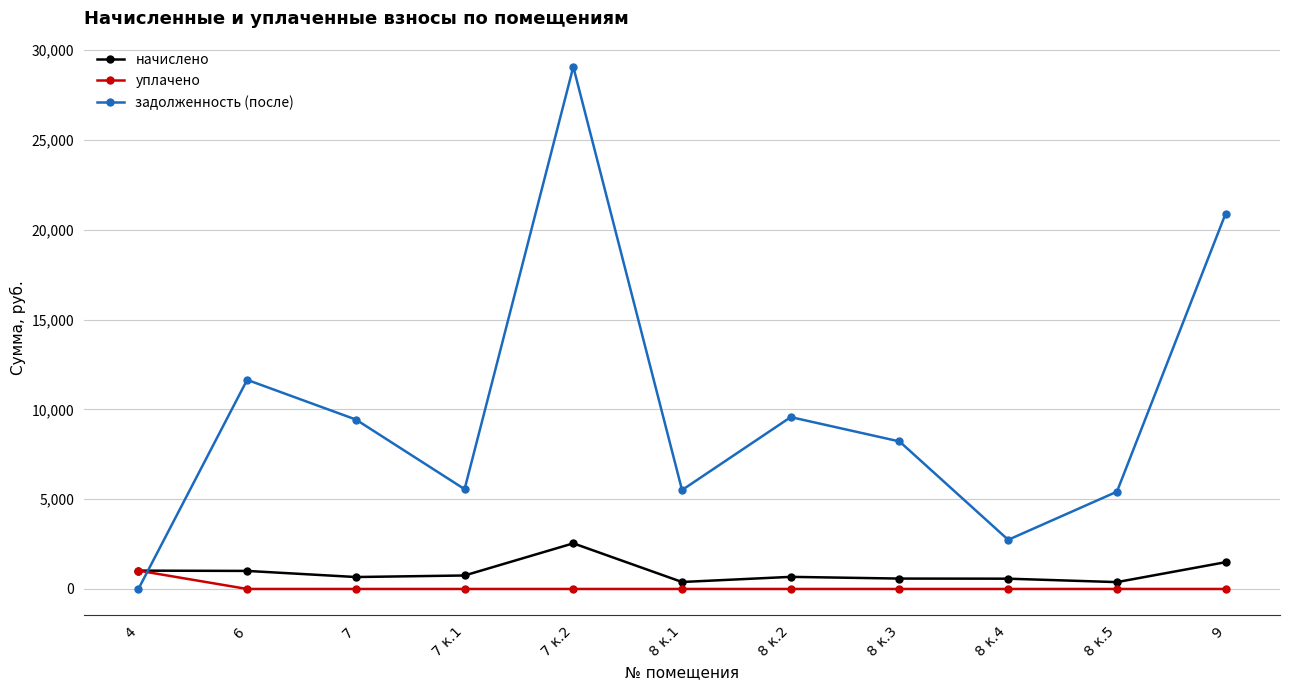

What is the approximate value of задолженность (после) at 7 к.1?

5557.6